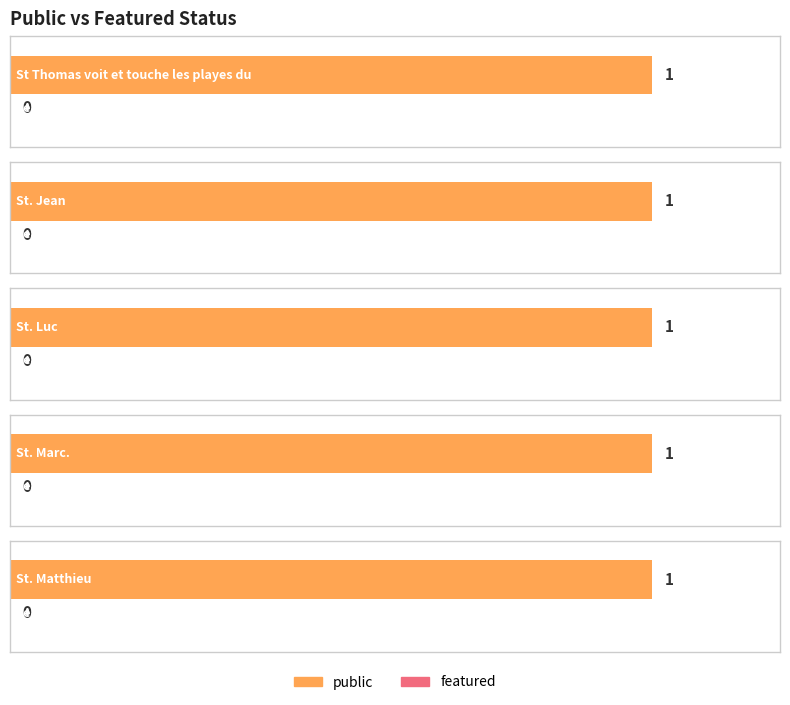

What is the sum of all public values?

5